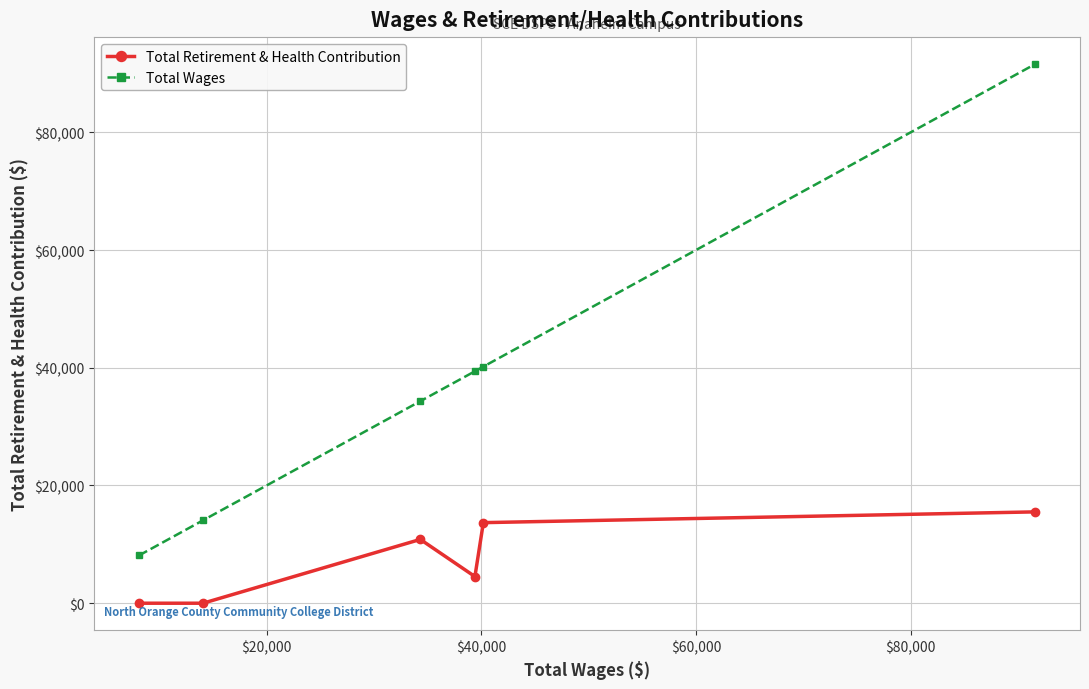

What is the difference between the maximum and minimum values in the Total Wages series?

83484